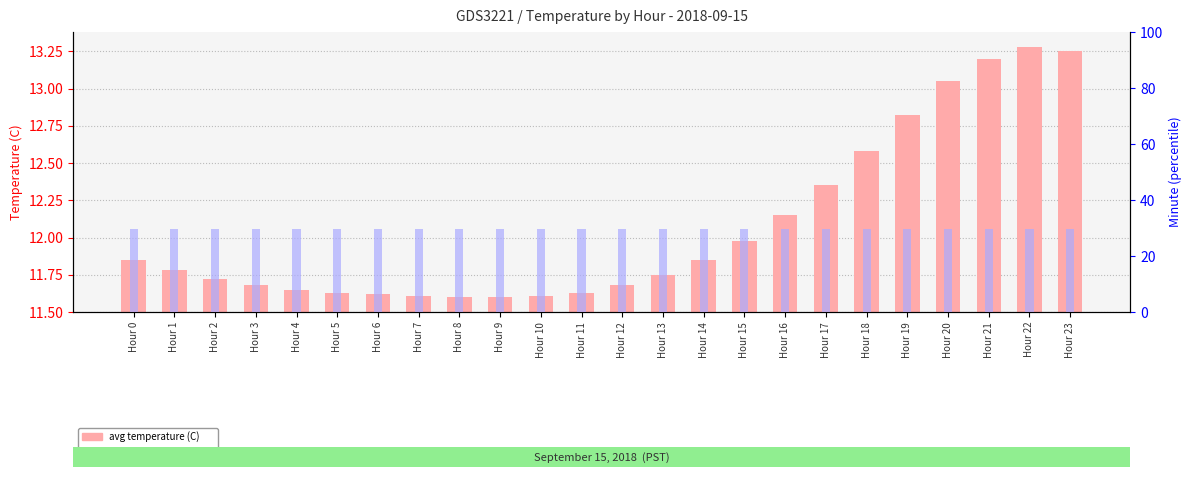

Reading right to left, list all the values displayed in this chart.

avg temperature (C): Hour 23=13.2	Hour 22=13.3	Hour 21=13.2	Hour 20=13.1	Hour 19=12.8	Hour 18=12.6	Hour 17=12.3	Hour 16=12.2	Hour 15=12.0	Hour 14=11.8	Hour 13=11.8	Hour 12=11.7	Hour 11=11.6	Hour 10=11.6	Hour 9=11.6	Hour 8=11.6	Hour 7=11.6	Hour 6=11.6	Hour 5=11.6	Hour 4=11.7	Hour 3=11.7	Hour 2=11.7	Hour 1=11.8	Hour 0=11.8
avg minute within hour: Hour 23=29.5	Hour 22=29.5	Hour 21=29.5	Hour 20=29.5	Hour 19=29.5	Hour 18=29.5	Hour 17=29.5	Hour 16=29.5	Hour 15=29.5	Hour 14=29.5	Hour 13=29.5	Hour 12=29.5	Hour 11=29.5	Hour 10=29.5	Hour 9=29.5	Hour 8=29.5	Hour 7=29.5	Hour 6=29.5	Hour 5=29.5	Hour 4=29.5	Hour 3=29.5	Hour 2=29.5	Hour 1=29.5	Hour 0=29.5